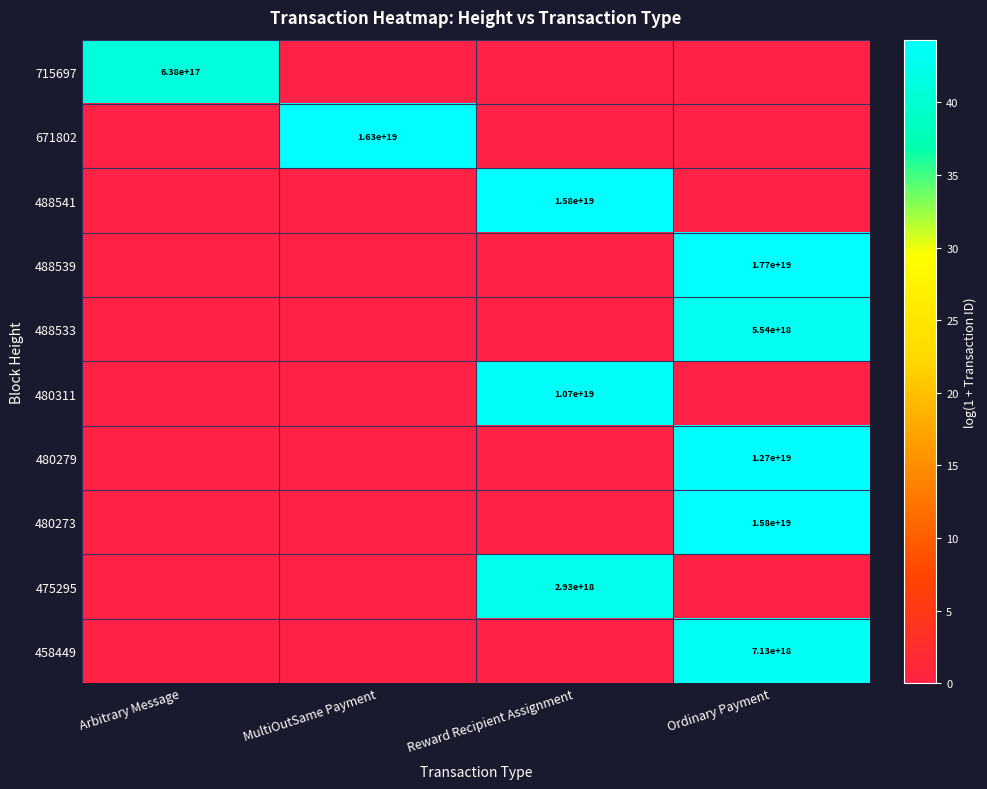

The value of 715697 at Arbitrary Message is 298300165104590272. True or false?

False